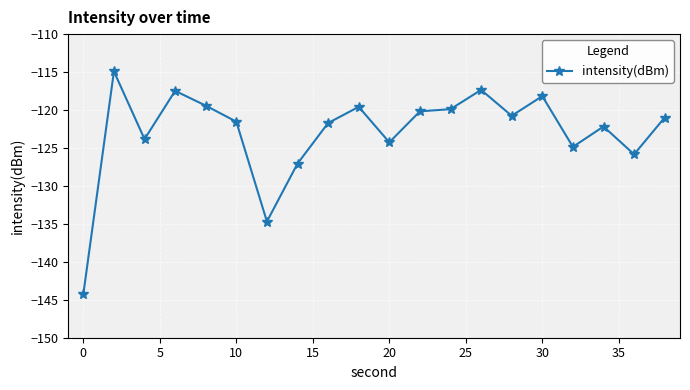

True or false: there are more than 2 points higher than both neighbors.

True